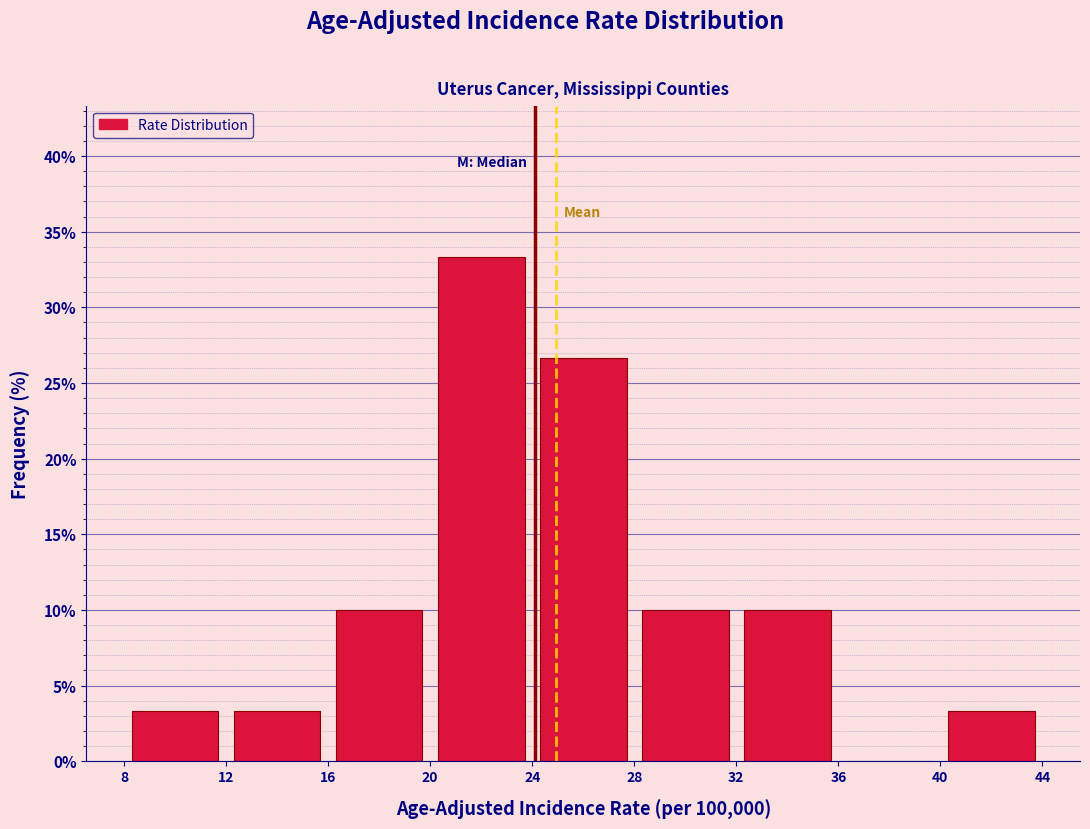

Over which range of the x-axis is the bar tallest?

20 to 24